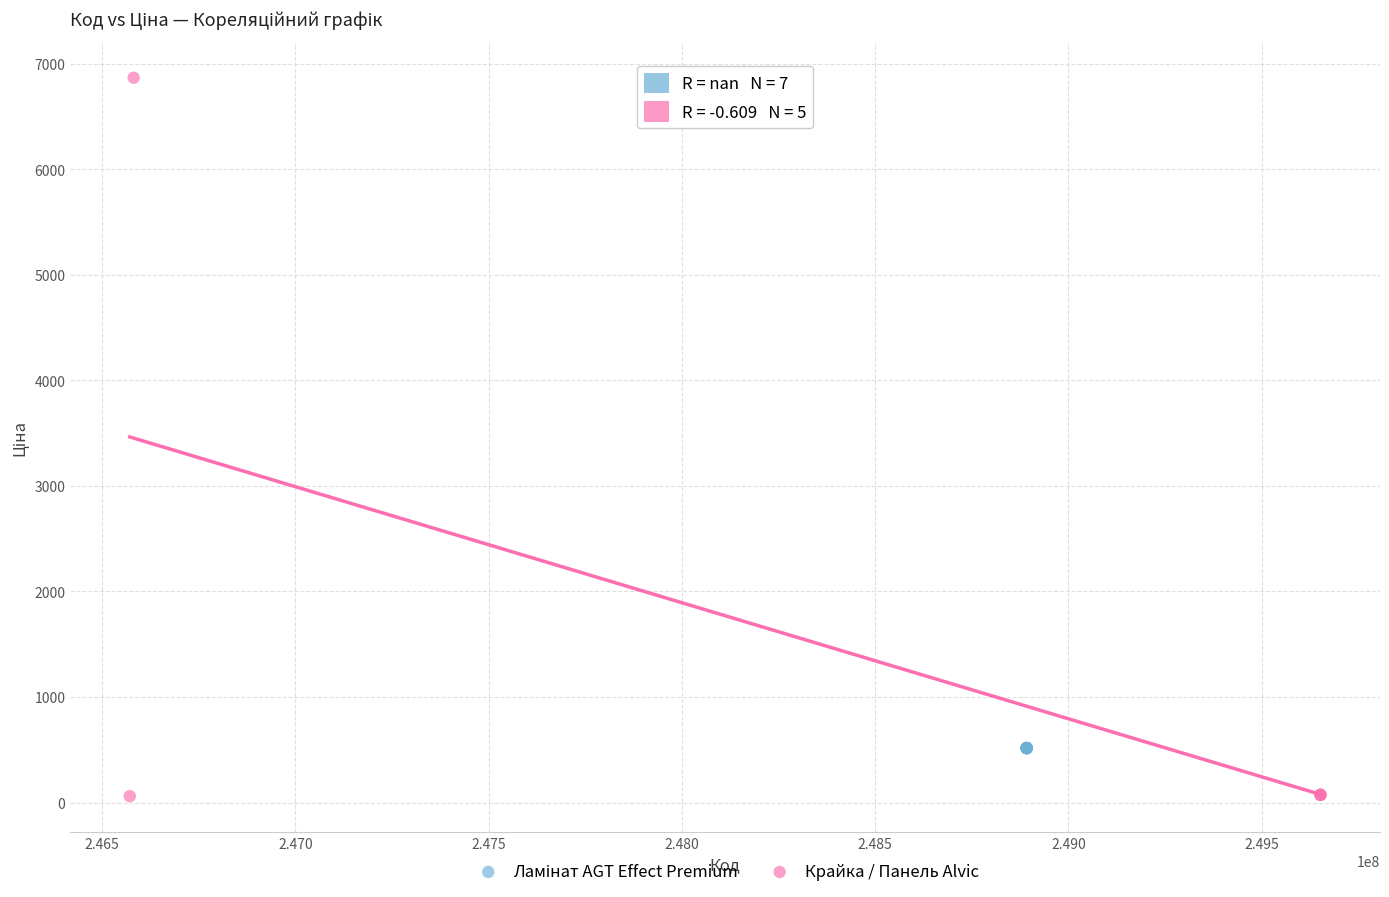

Which series reaches the maximum Y coordinate?

Крайка / Панель Alvic